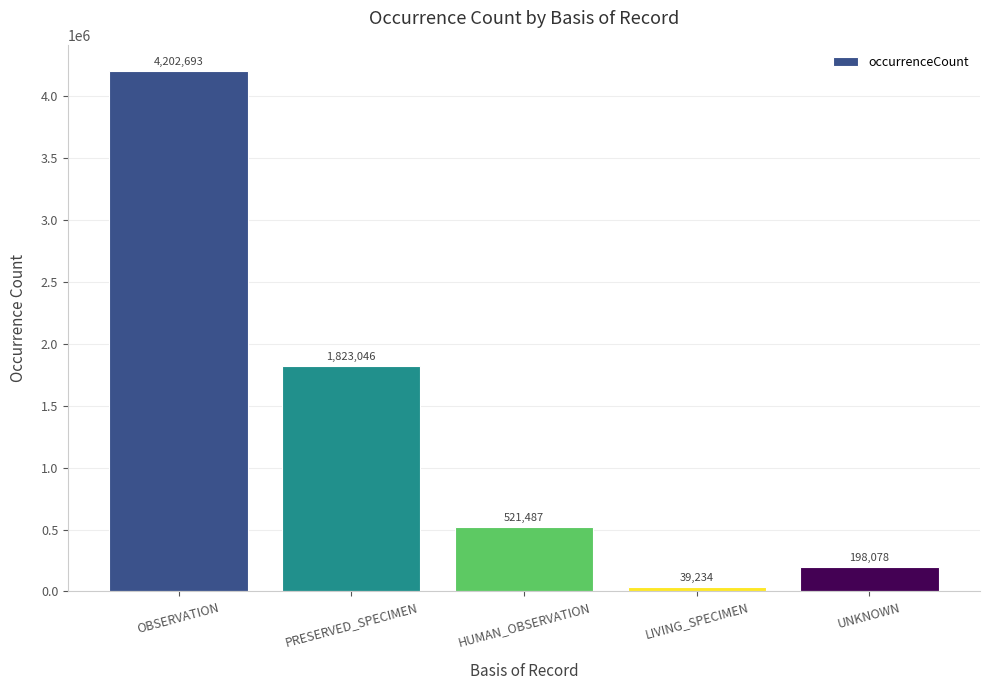

The chart shows a value of 39234 at LIVING_SPECIMEN. True or false?

True